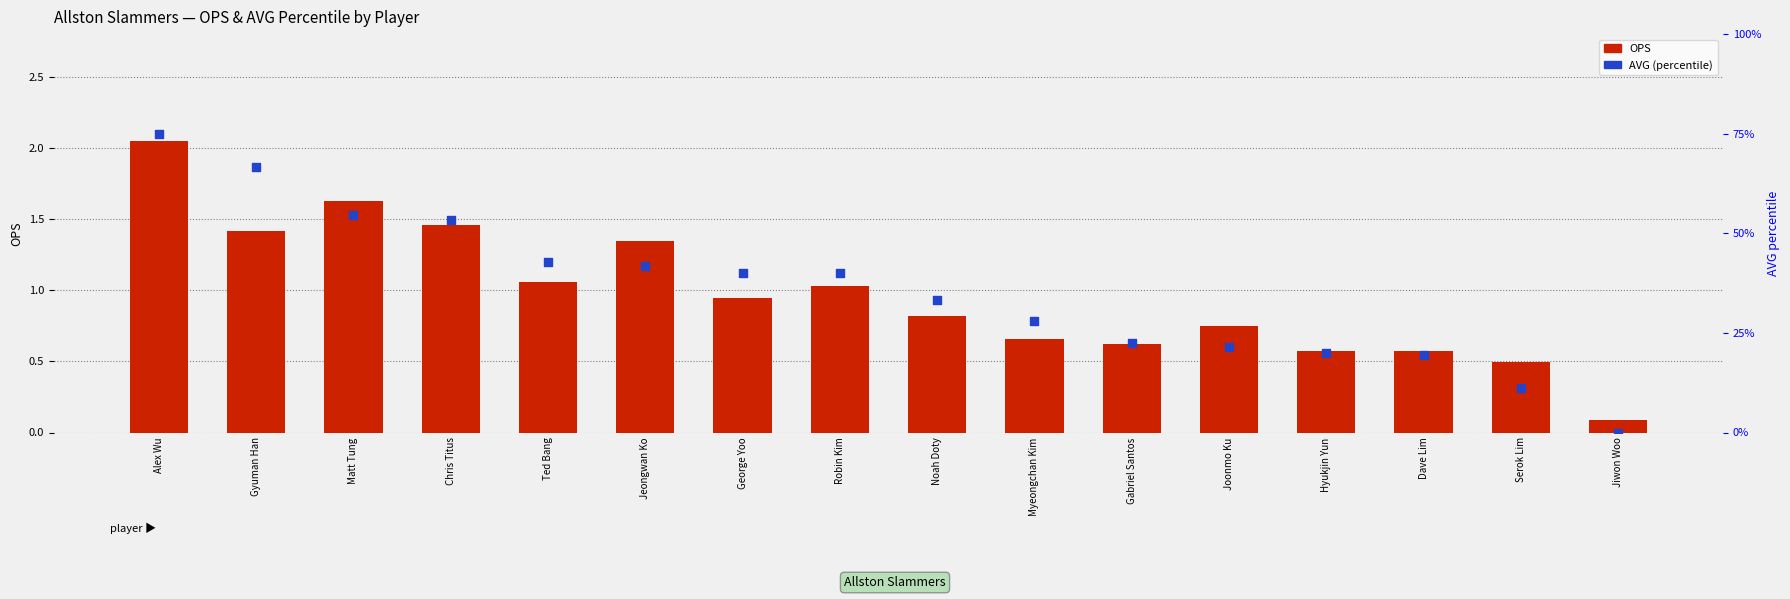

Which series has the largest total across all categories?

AVG (percentile)